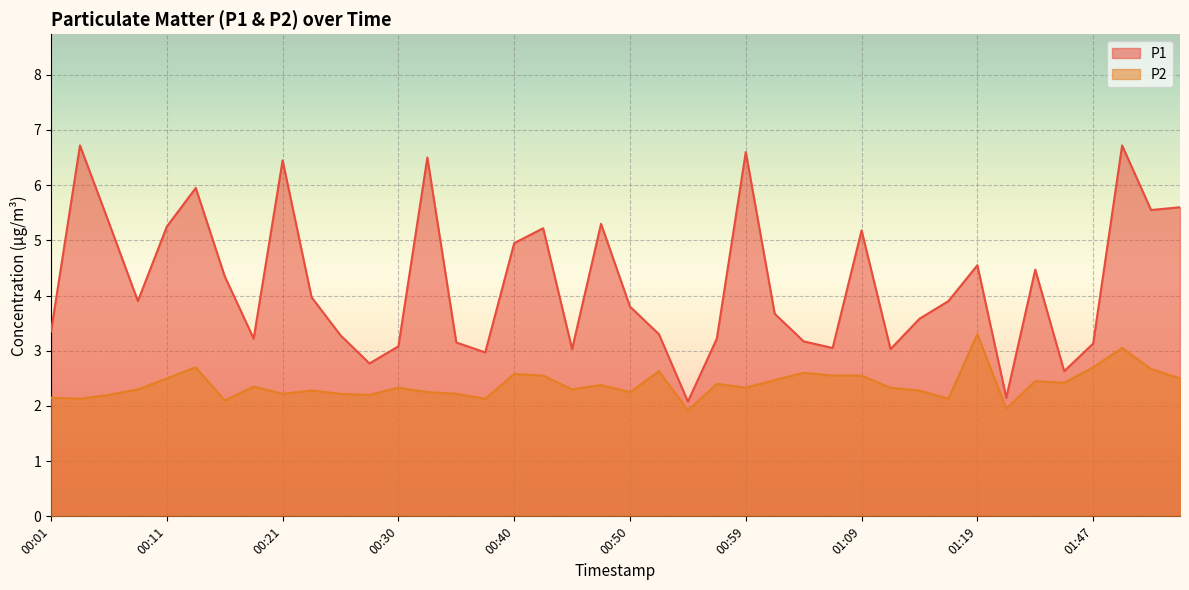

How many lines are shown in the chart?

2